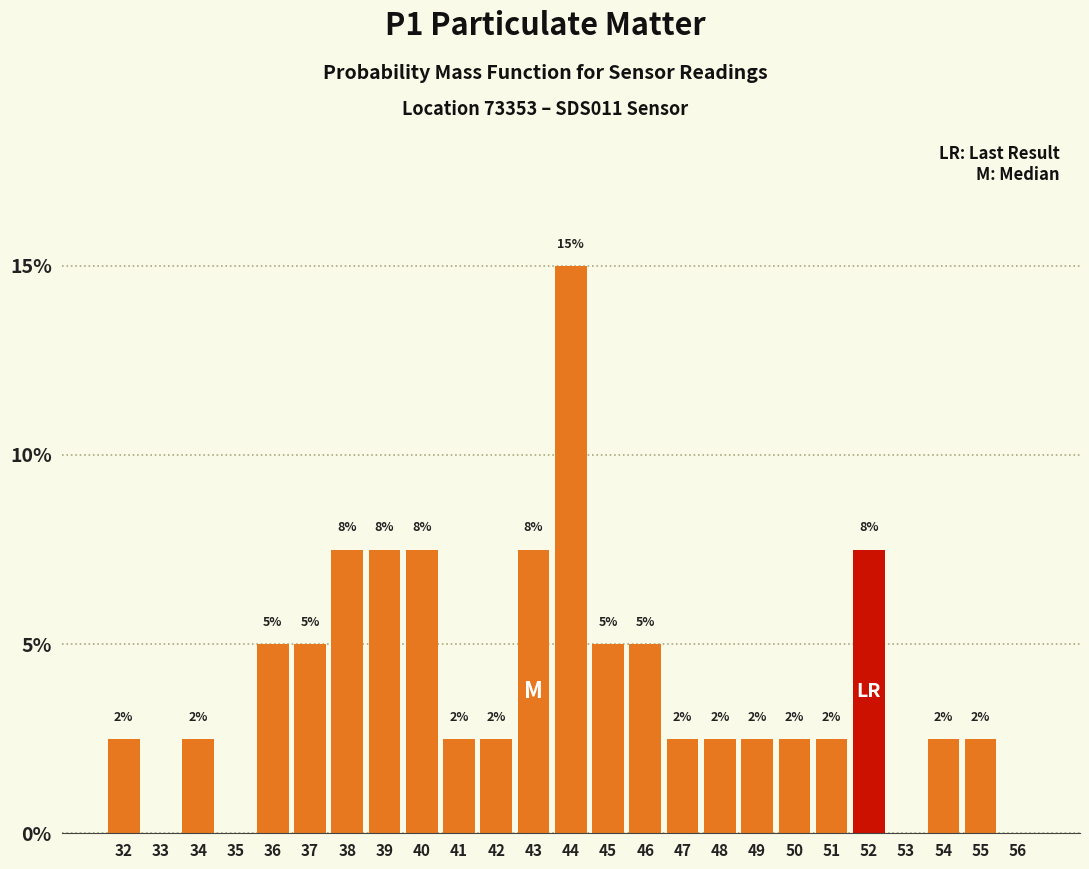

Are the bars horizontal?

No